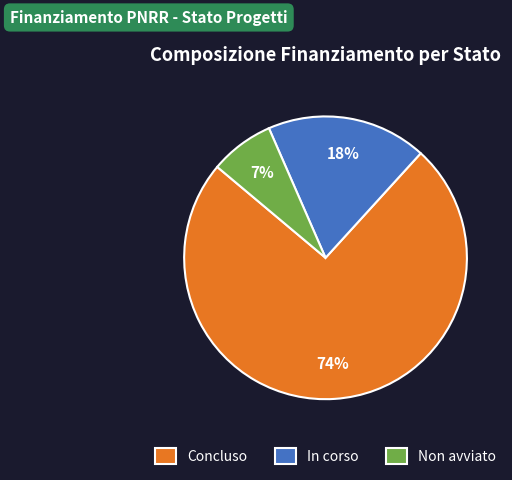

Rank the categories by value from lowest to highest.

Non avviato, In corso, Concluso